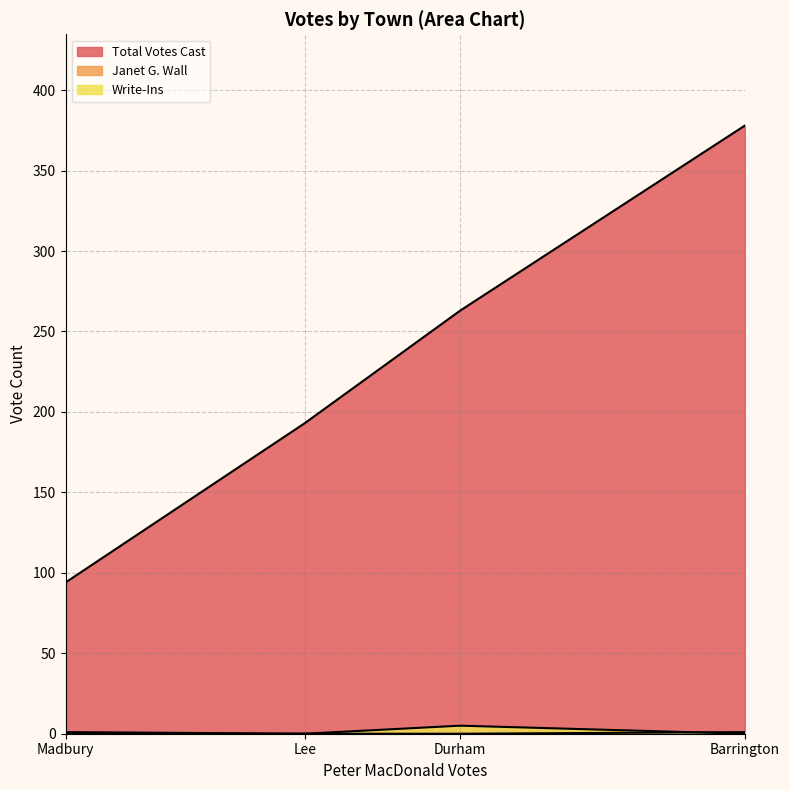

How many Janet G. Wall values are between 0 and 1?

4